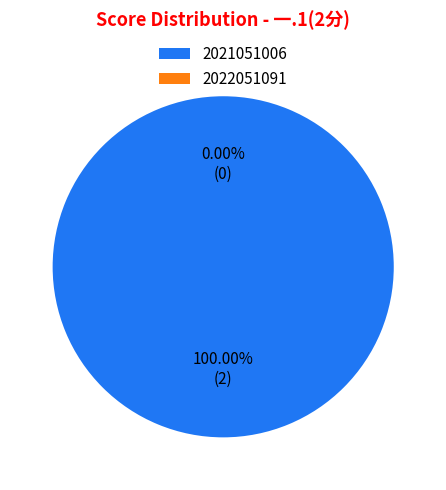

Which slice is the smallest?

2022051091